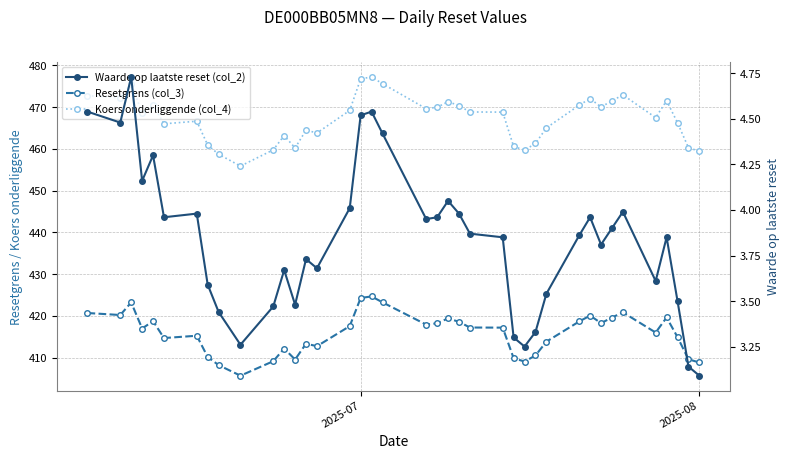

What is the difference between the second highest and minimum values in the Resetgrens (col_3) series?

18.6